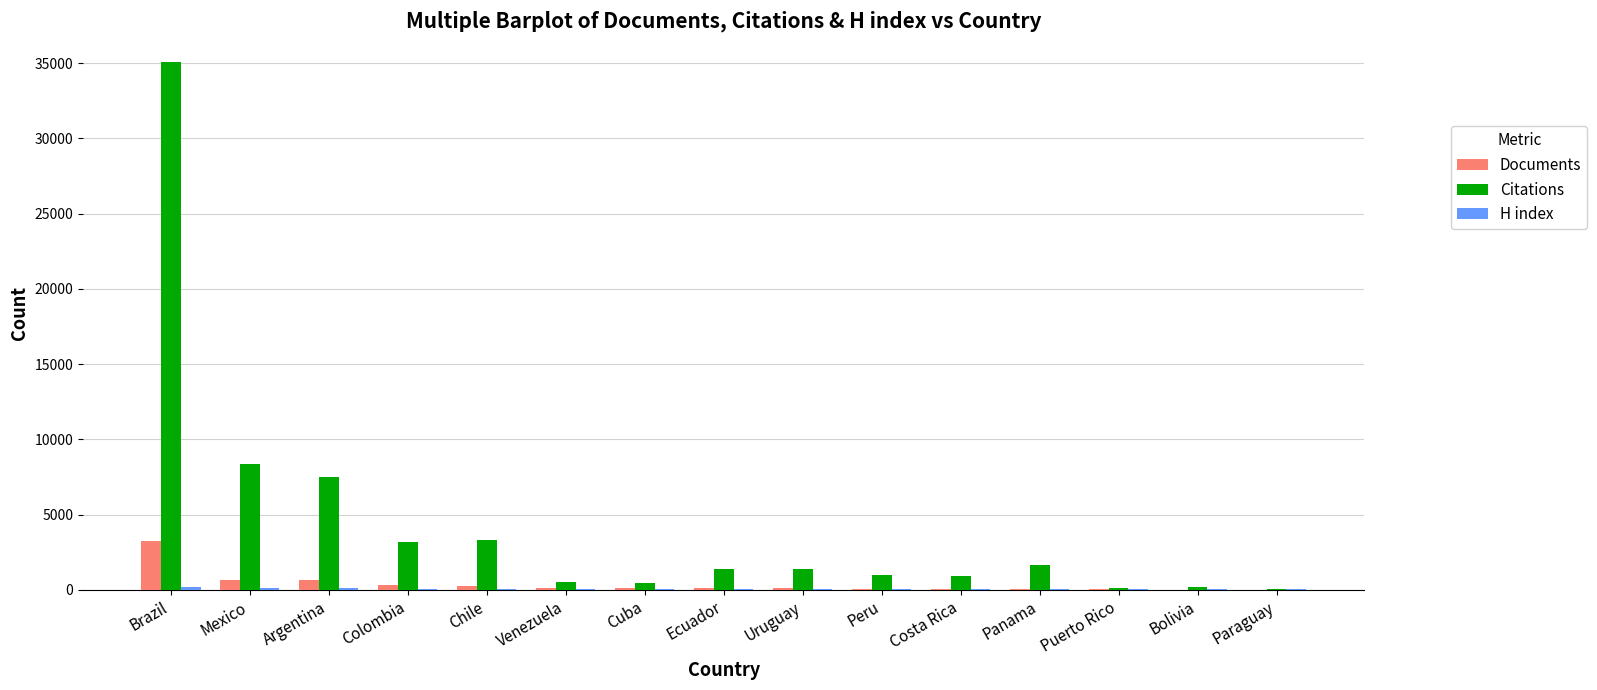

What is the highest value of the Documents series?

3256